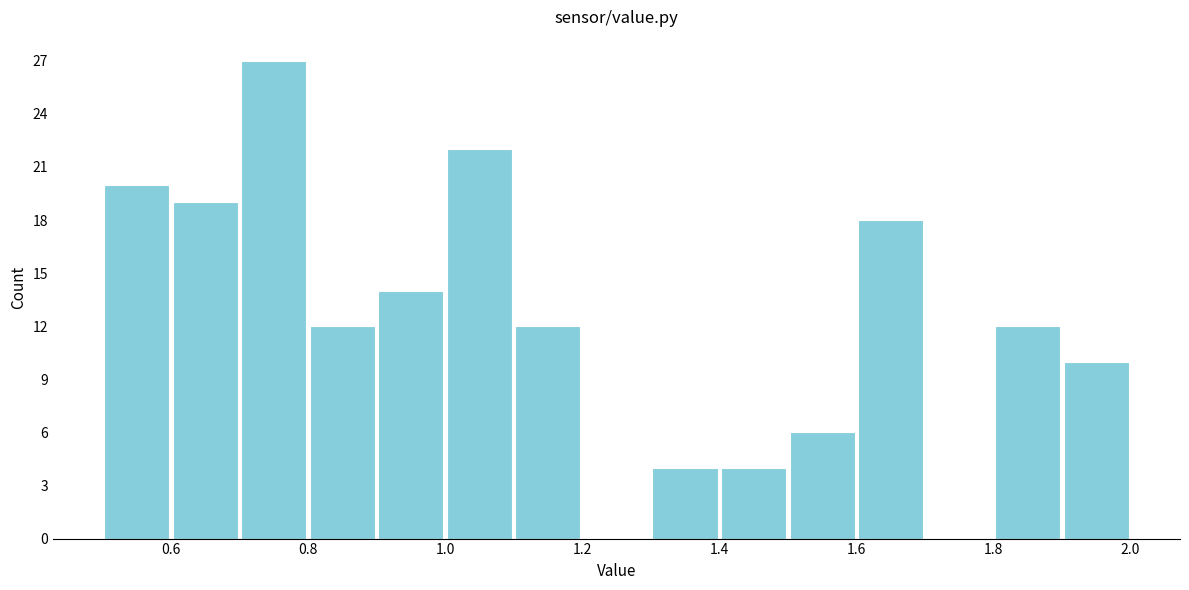

How tall is the bar that spans 0.6 to 0.7 on the x-axis? The values are not printed on the chart, so give them approximately, as read against the axis.

19